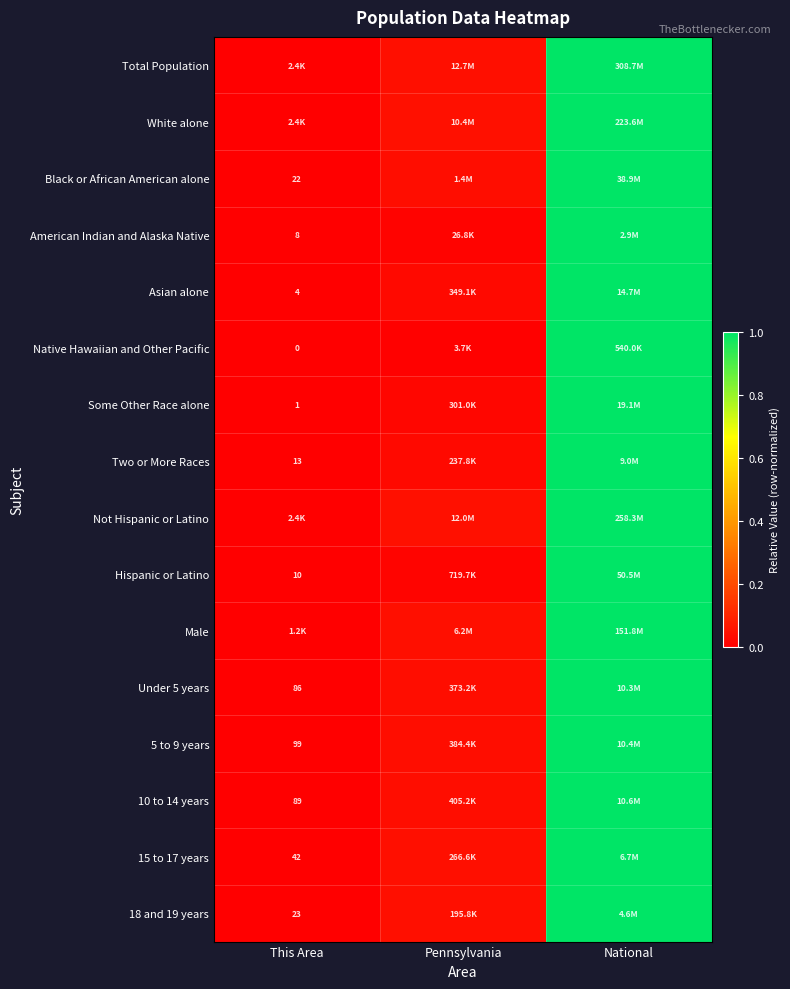

Rank the series by their maximum value, from highest to lowest.

Total Population, White alone, Black or African American alone, American Indian and Alaska Native, Asian alone, Native Hawaiian and Other Pacific, Some Other Race alone, Two or More Races, Not Hispanic or Latino, Hispanic or Latino, Male, Under 5 years, 5 to 9 years, 10 to 14 years, 15 to 17 years, 18 and 19 years